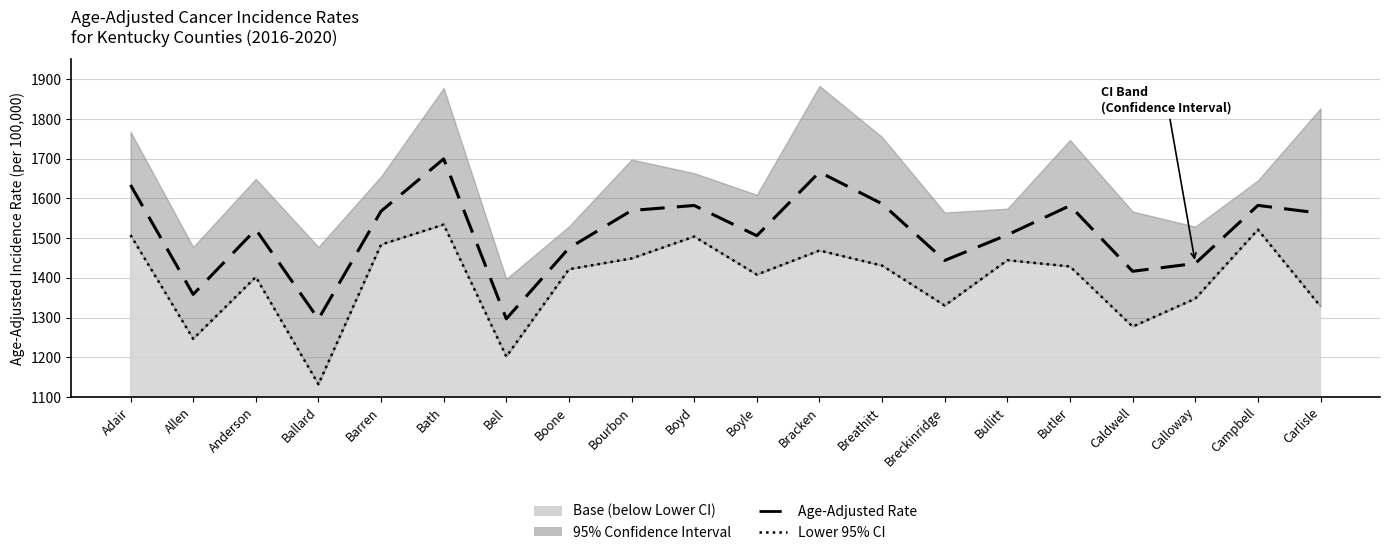

What is the label of the 14th point from the left?

Breckinridge